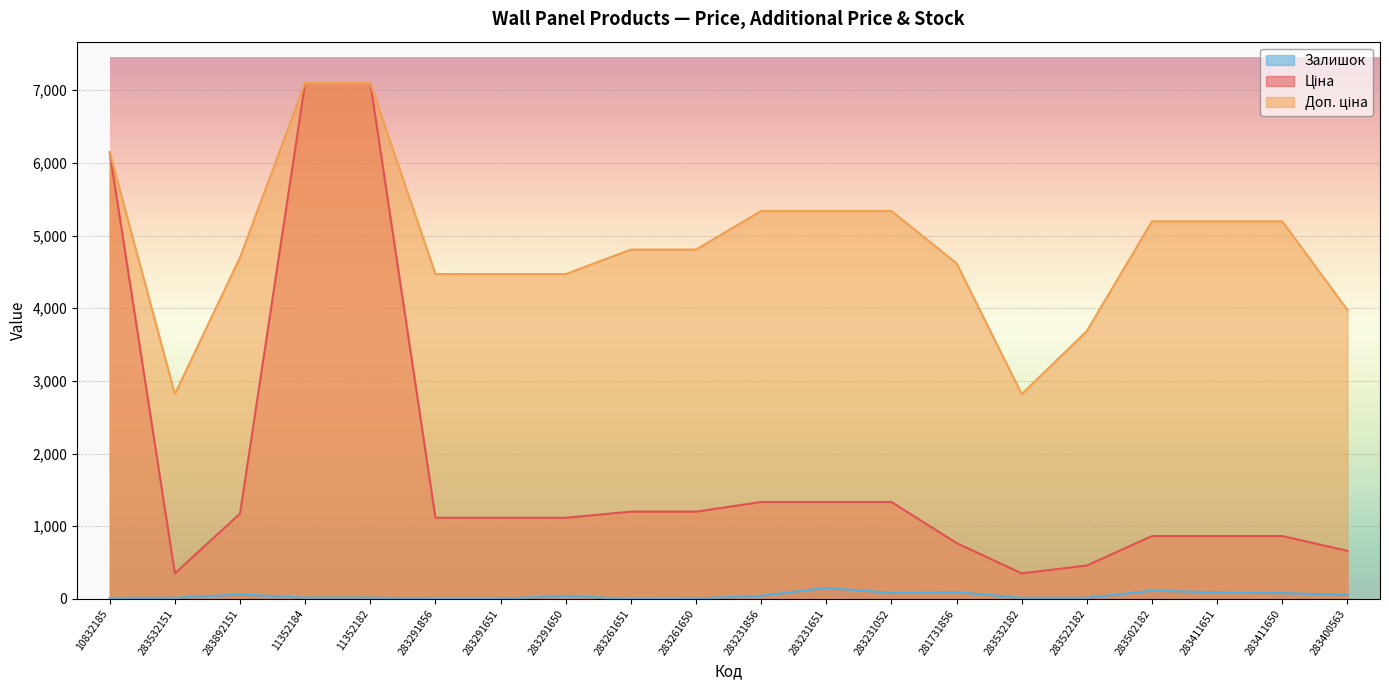

Which label corresponds to the largest value in the chart?

11352184